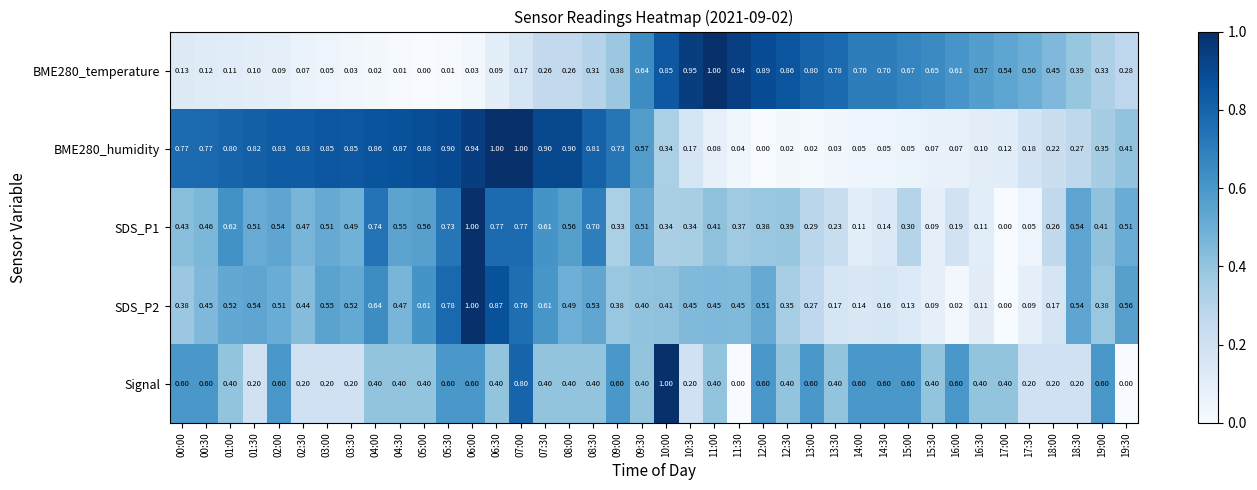

At which category is the sum across all series the highest?

06:00